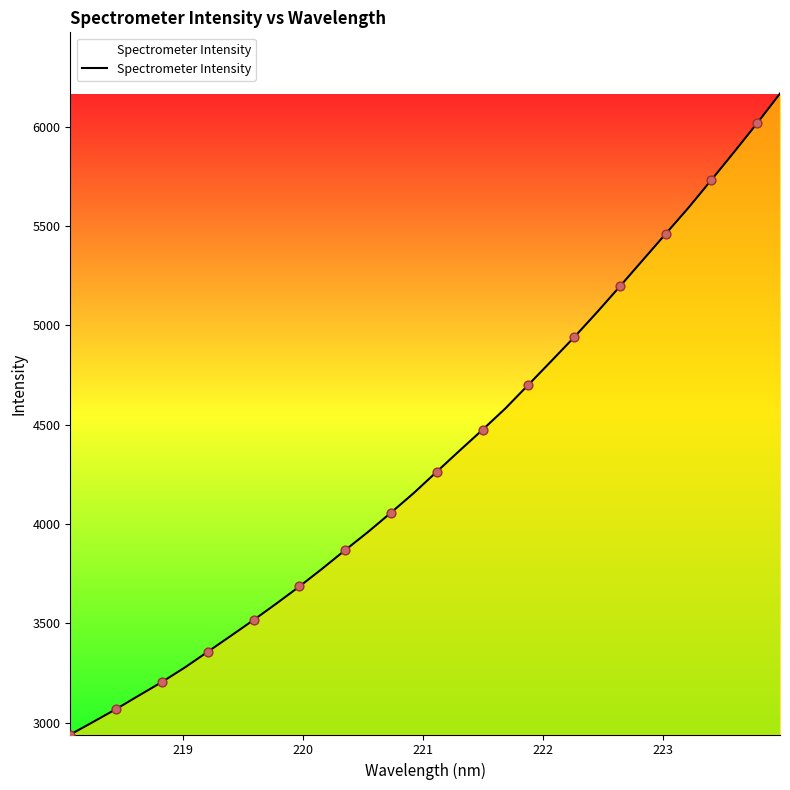

What is the maximum value shown in the chart?

6167.8